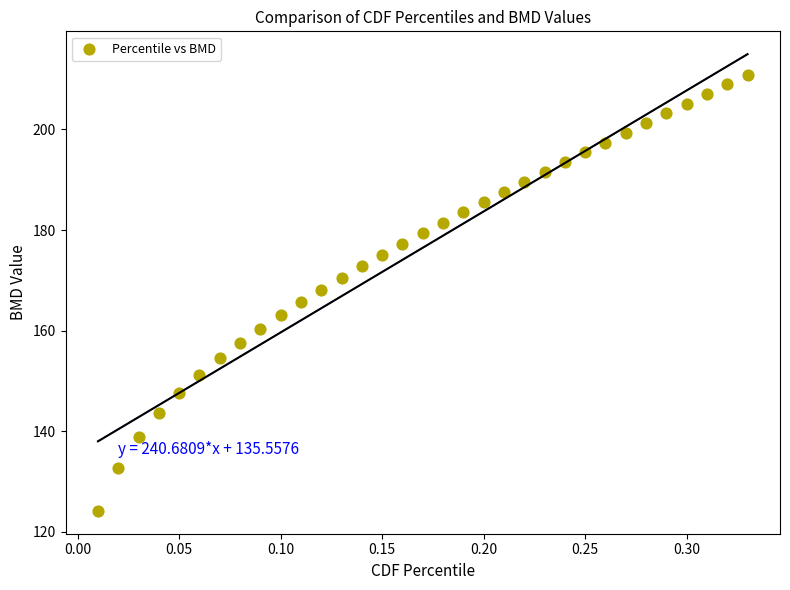

What is the range of Y values (max minus min)?

86.8